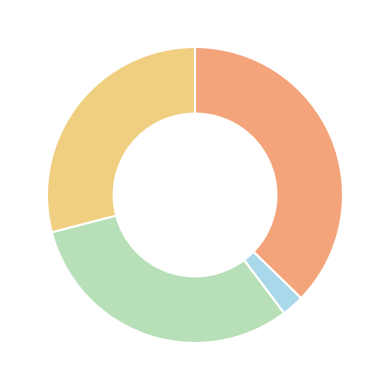

Is there a majority slice in this chart?

No